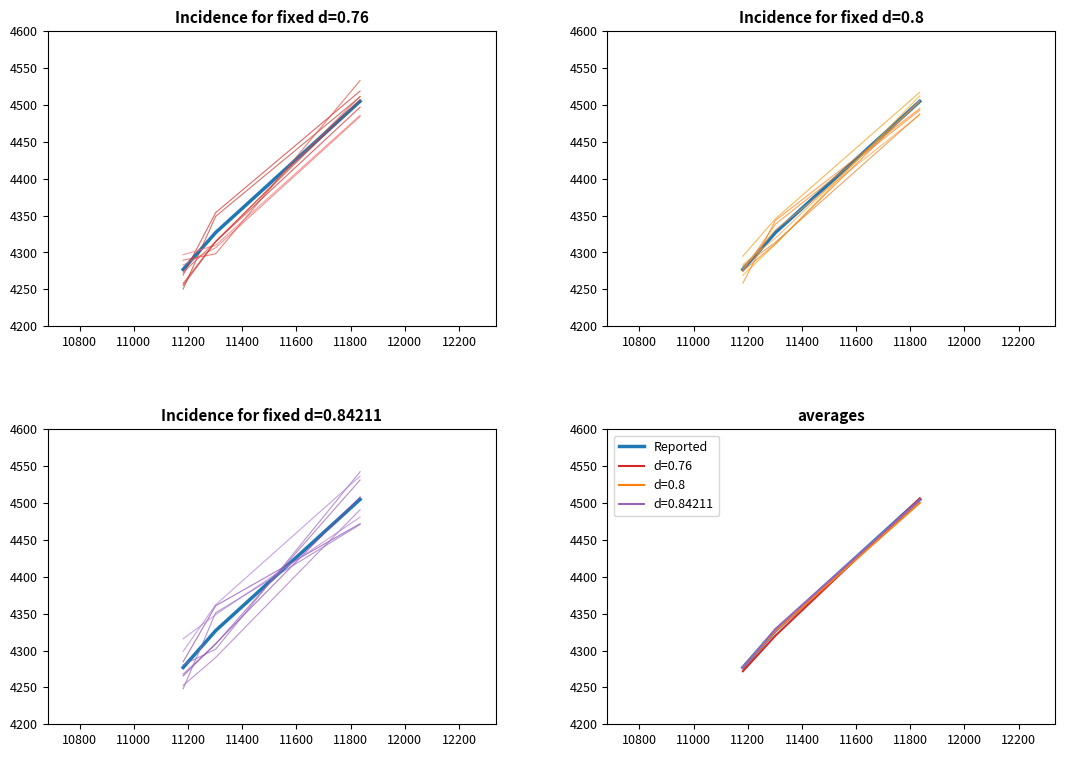

Does the chart have visible grid lines?

No